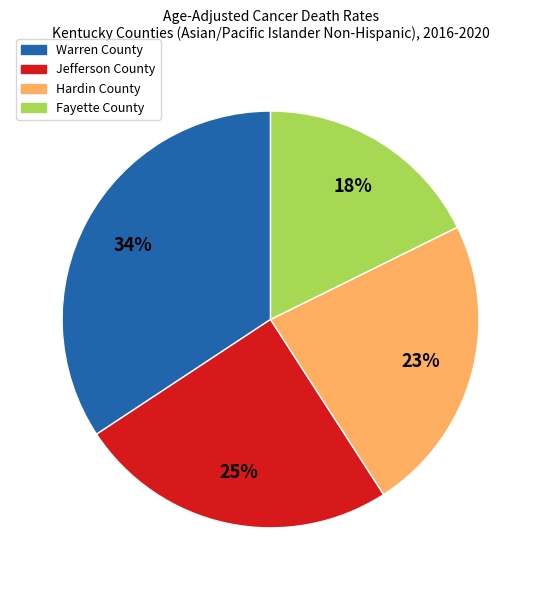

Approximately how many times larger is the value at Hardin County compared to Fayette County?

1.3